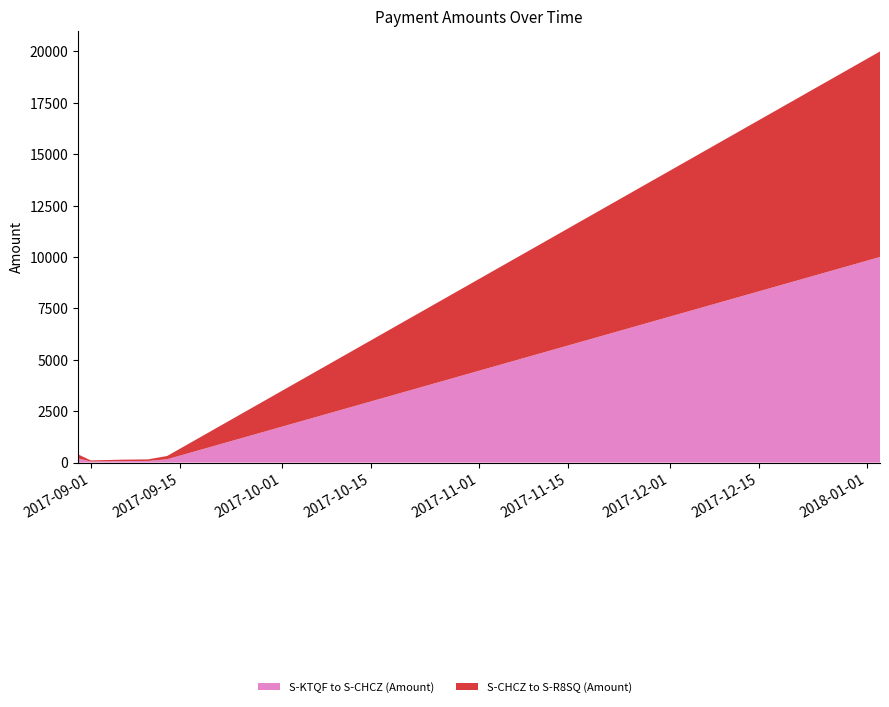

Reading left to right, extract all data points from this chart.

S-KTQF to S-CHCZ (Amount): 2017-08-30=200	2017-09-01=53	2017-09-06=71	2017-09-10=78	2017-09-13=160	2018-01-03=10000
S-CHCZ to S-R8SQ (Amount): 2017-08-30=199	2017-09-01=52	2017-09-06=70	2017-09-10=77	2017-09-13=159	2018-01-03=9999